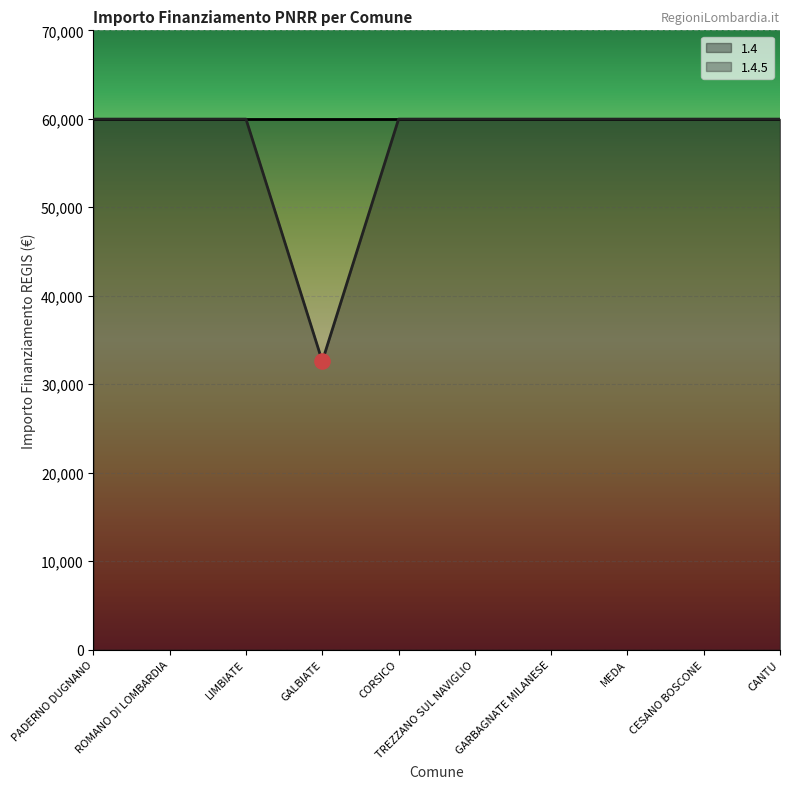

What is the ratio of the value at CESANO BOSCONE to the value at CORSICO?

1.0